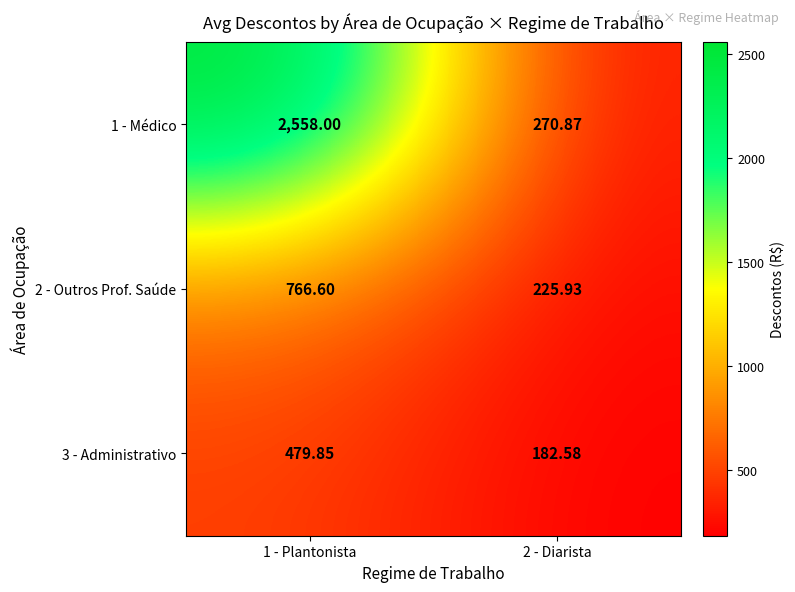

How many categories are shown in the chart?

2